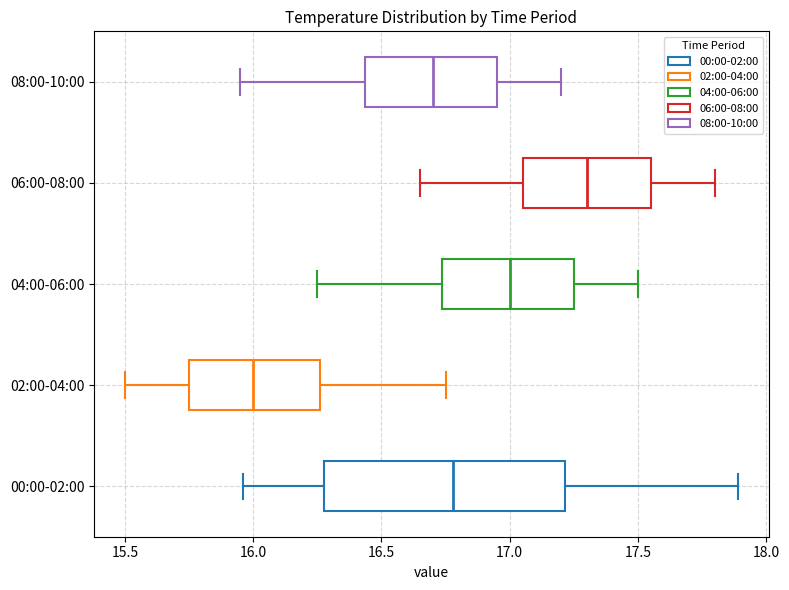

Which box has the furthest to the right median line?

06:00-08:00